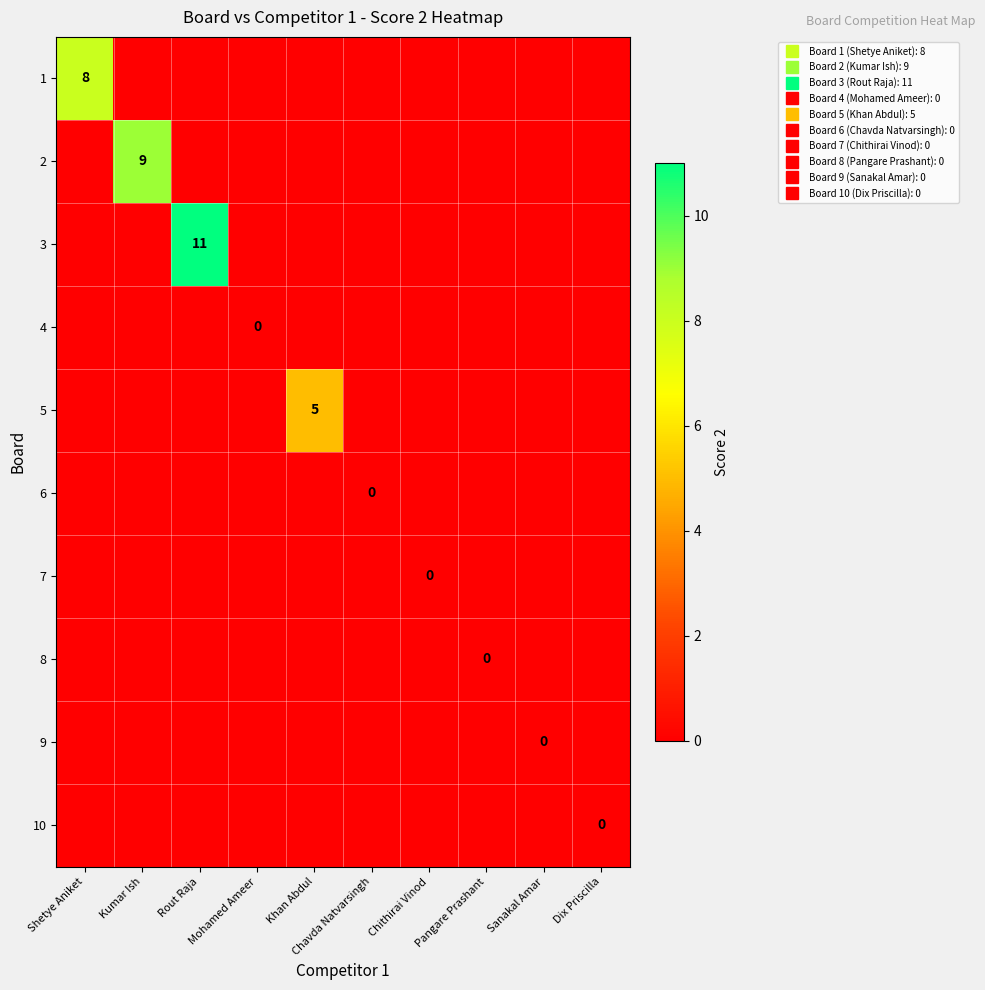

Where is 2 nearest to the value 4?

Shetye Aniket